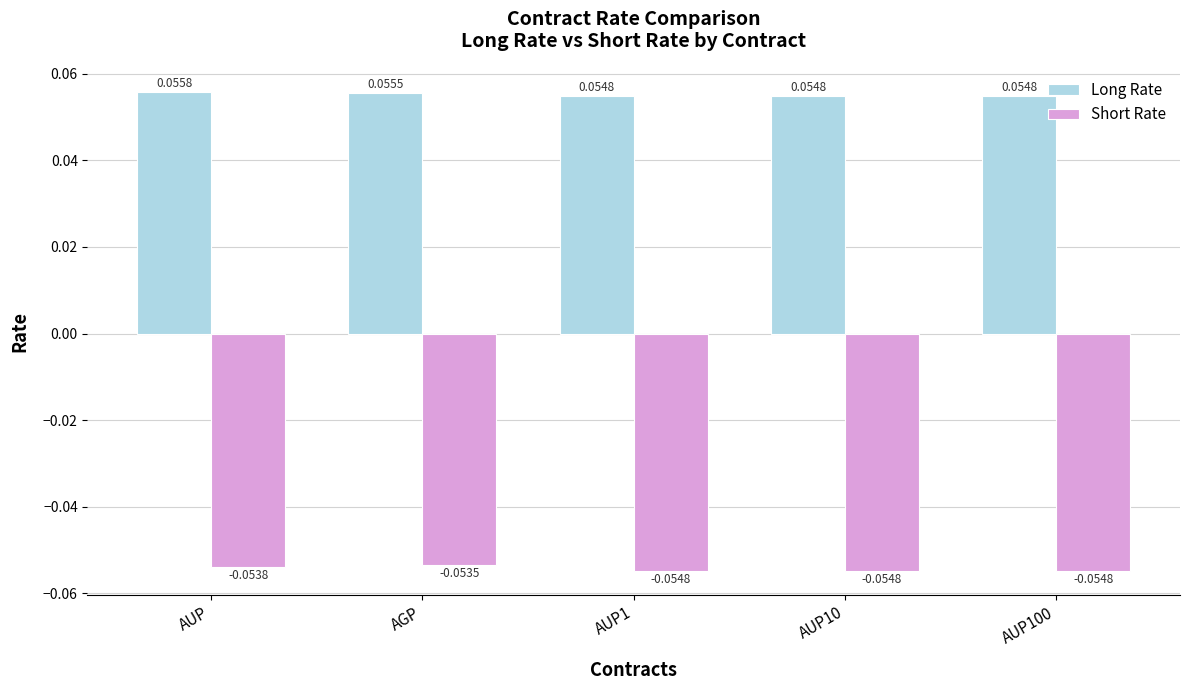

How many bars are there in total?

10